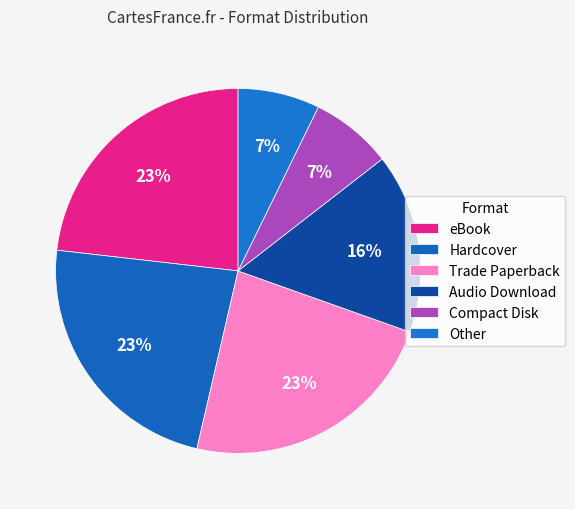

Count the number of slices in the pie.

6